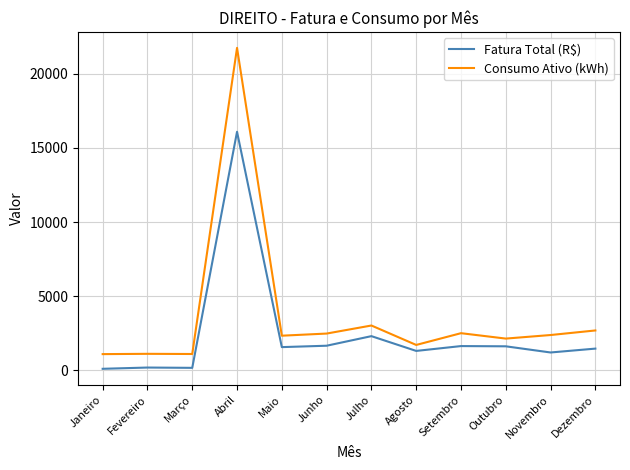

Is this an area chart (filled region under the line)?

No